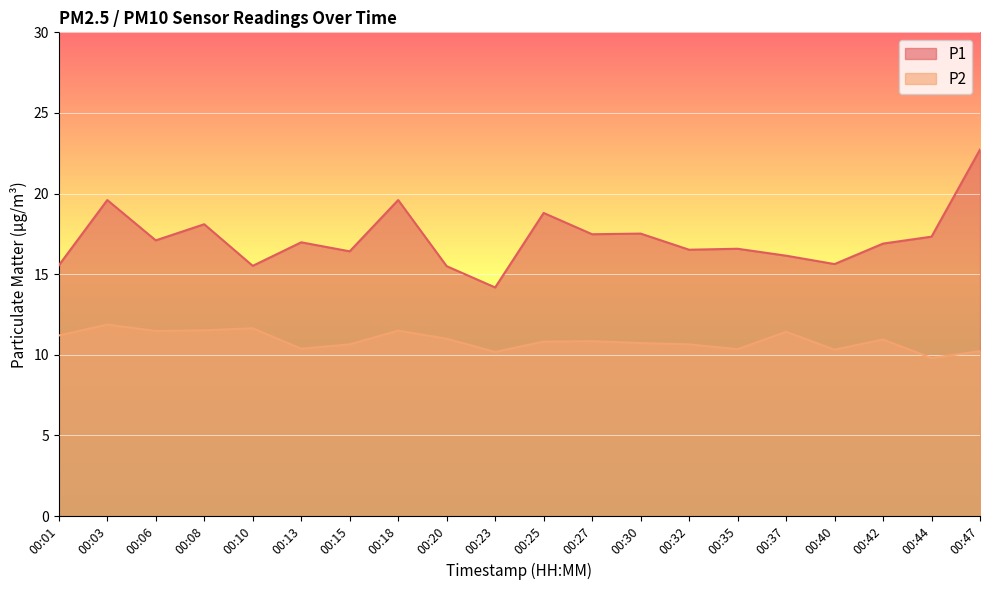

True or false: P2 and P1 intersect in this chart.

False